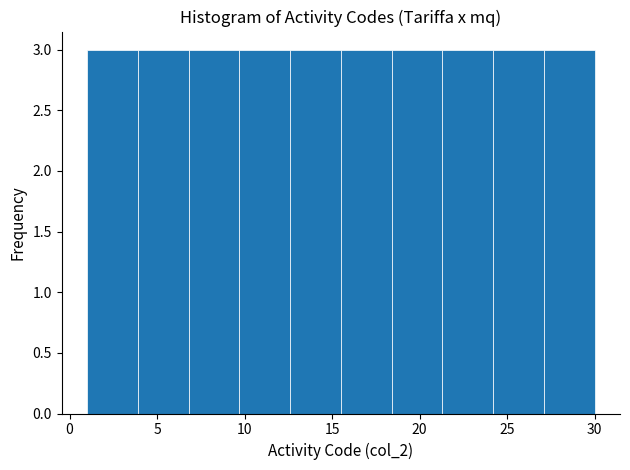

Reading left to right, transcribe this chart: for each bar, give the range it covers on the x-axis and its height. Neither the bar edges nor the heights are printed on the chart, so give them approximately, as read against the axes.

1.0 to 3.9: 3
3.9 to 6.8: 3
6.8 to 9.7: 3
9.7 to 12.6: 3
12.6 to 15.5: 3
15.5 to 18.4: 3
18.4 to 21.3: 3
21.3 to 24.2: 3
24.2 to 27.1: 3
27.1 to 30.0: 3